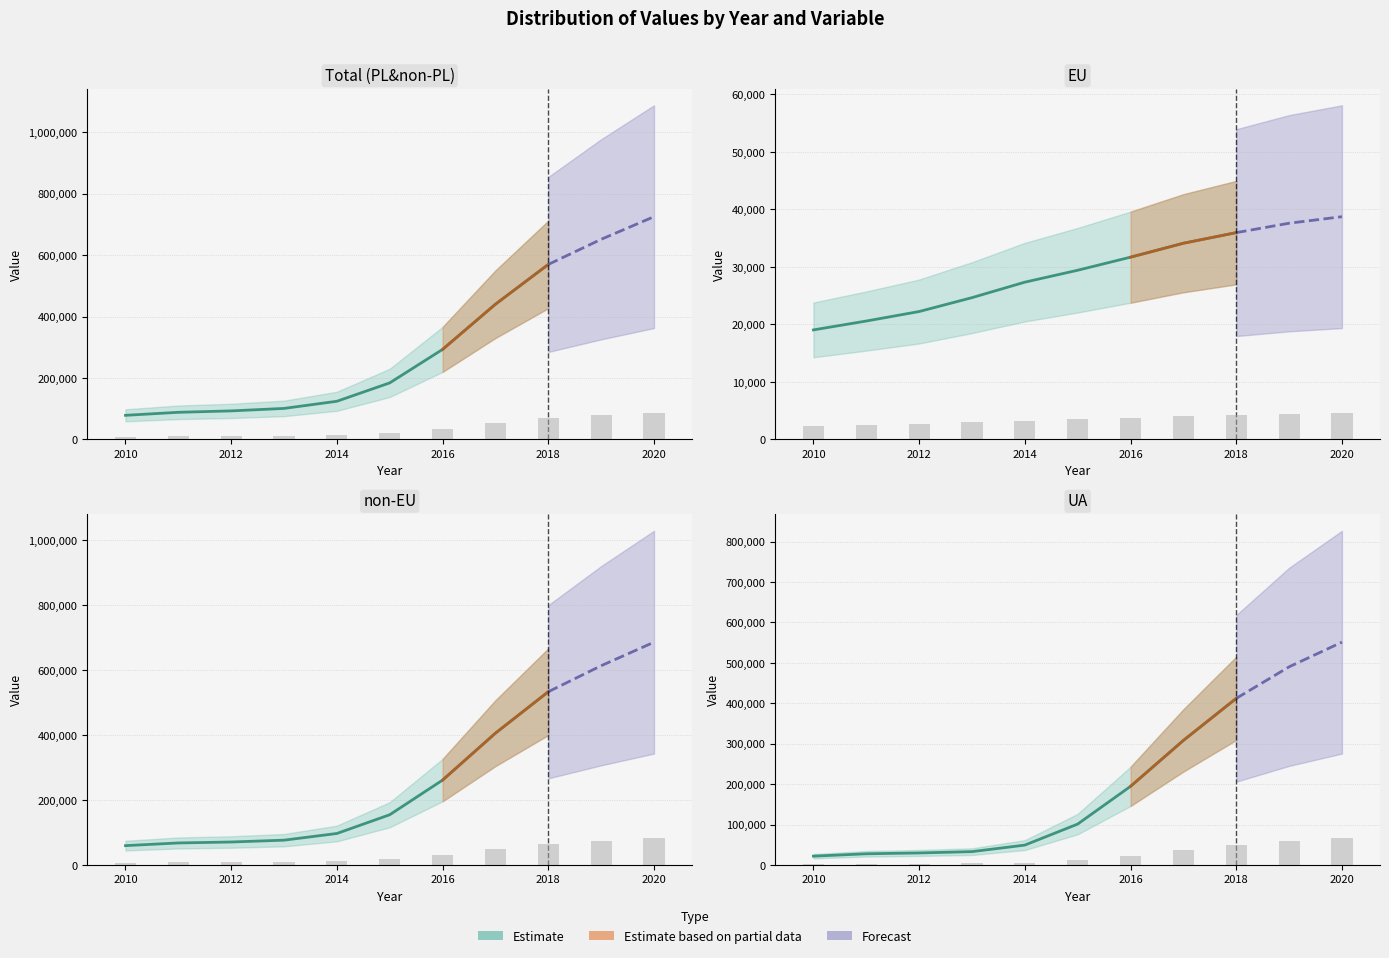

What is the average value of the EU series?

3506.2